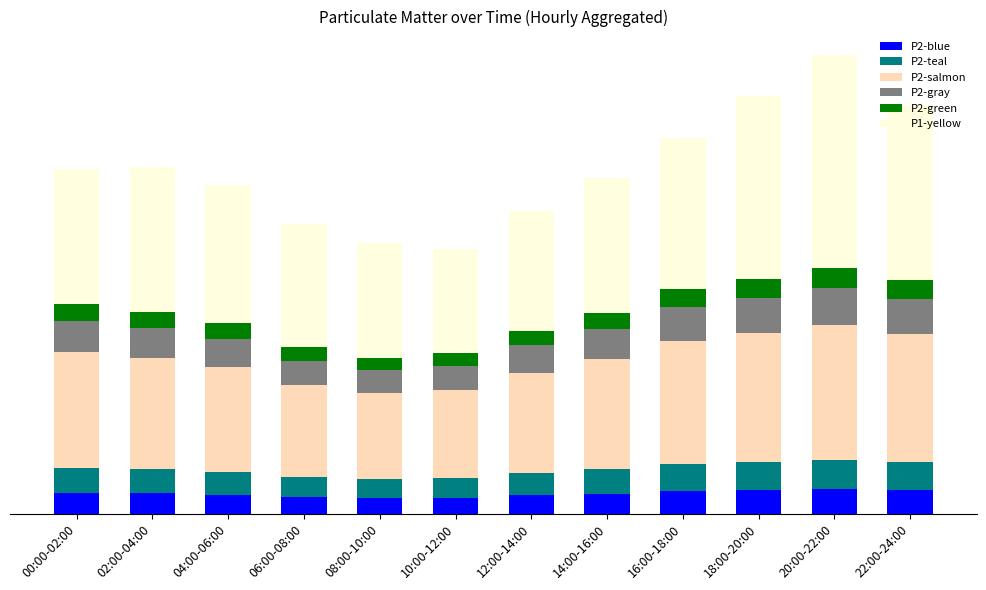

At how many categories does at least one series exceed 10?

4